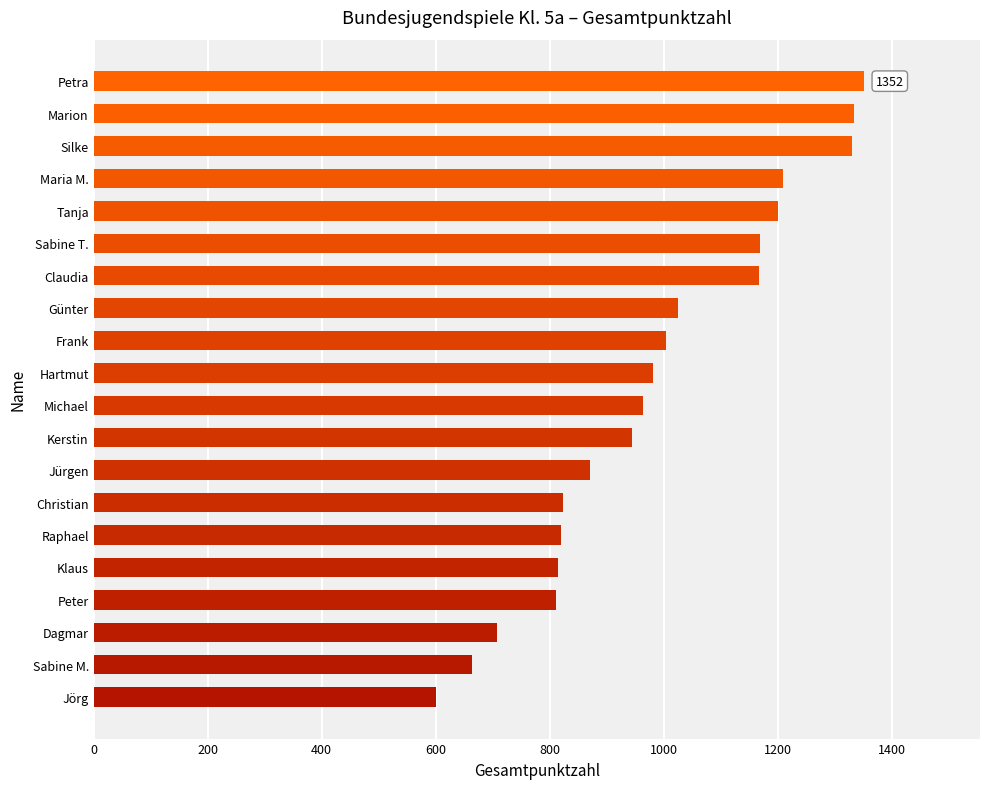

What is the difference between the values at Jürgen and Kerstin?

74